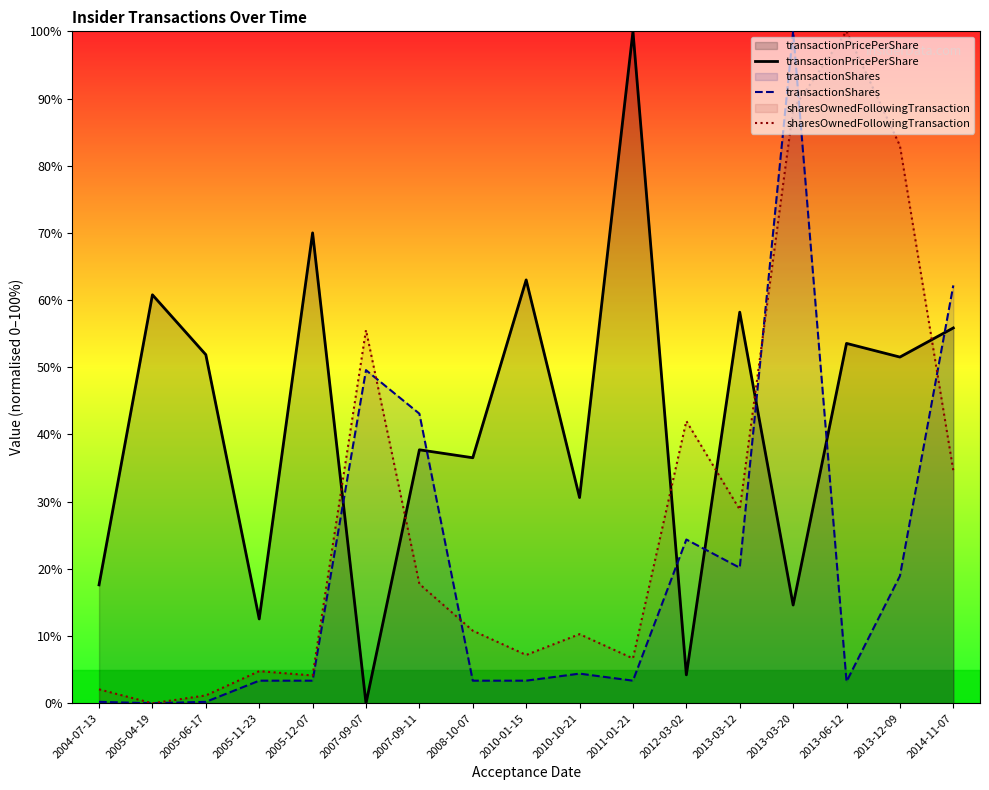

How many lines are shown in the chart?

3